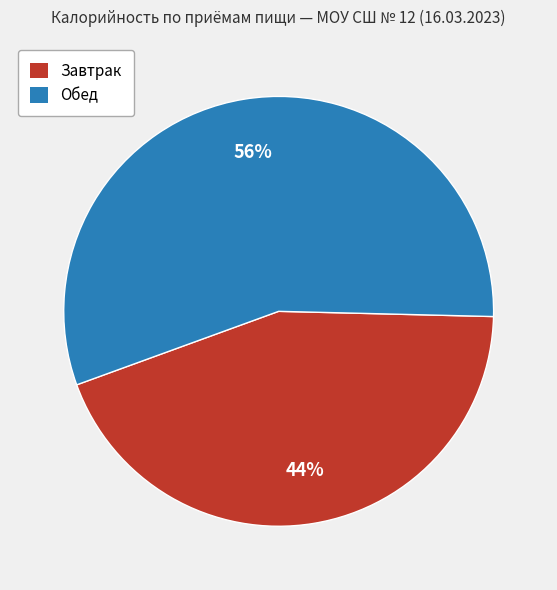

Is there any slice that represents more than half of the pie?

Yes